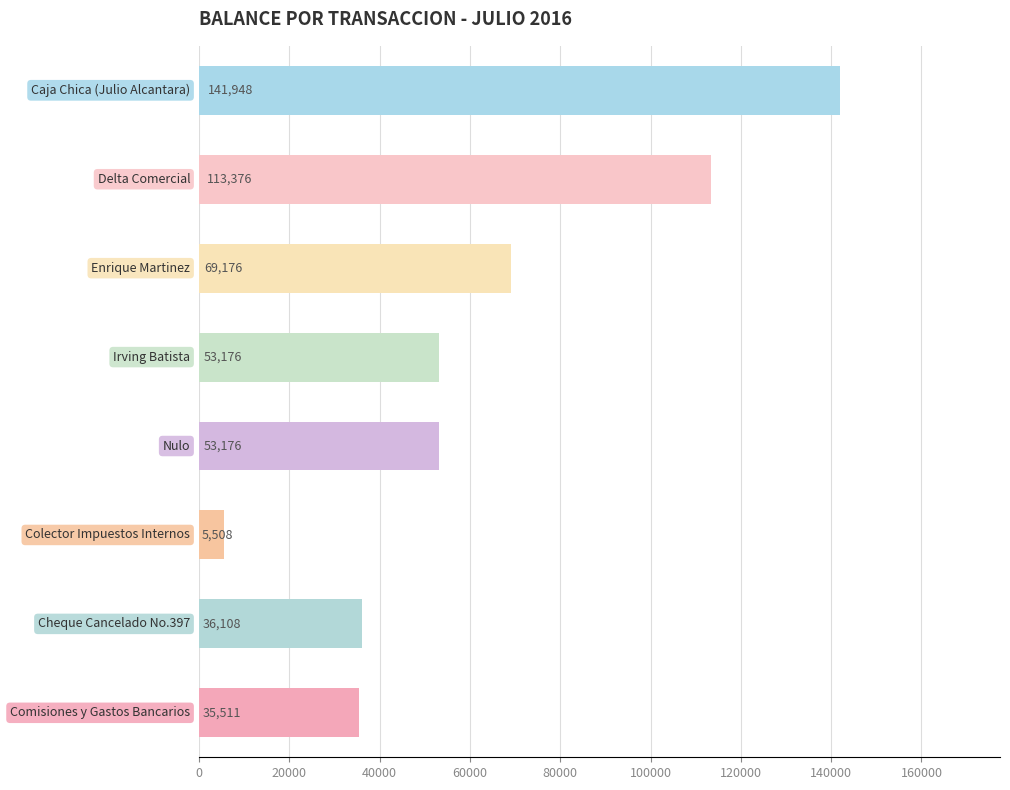

What is the maximum value shown in the chart?

141948.0